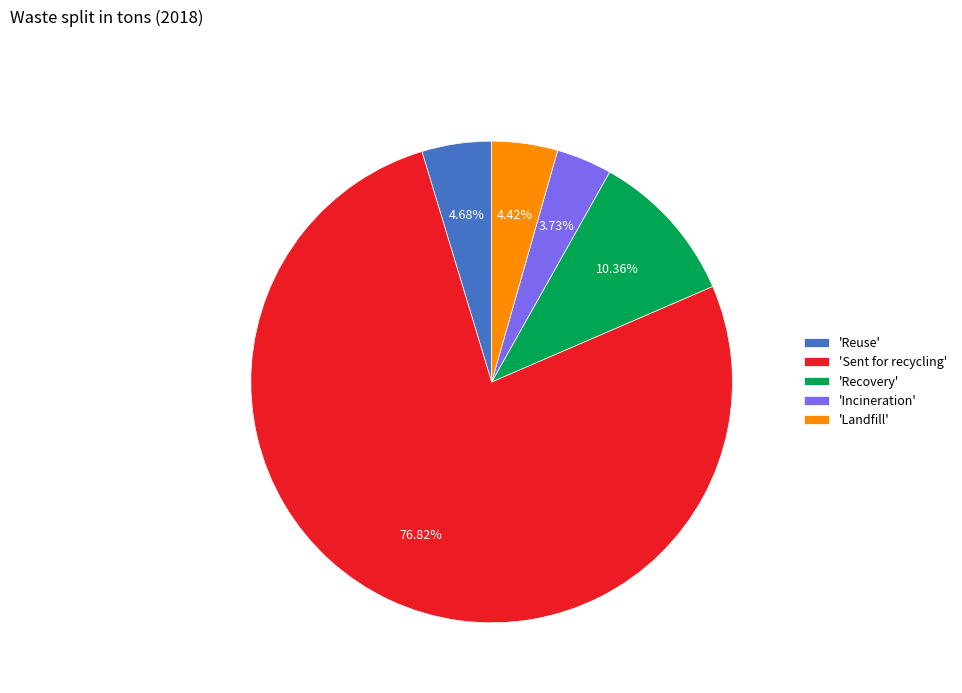

Is the sum of 'Incineration' and 'Recovery' greater than half?

No